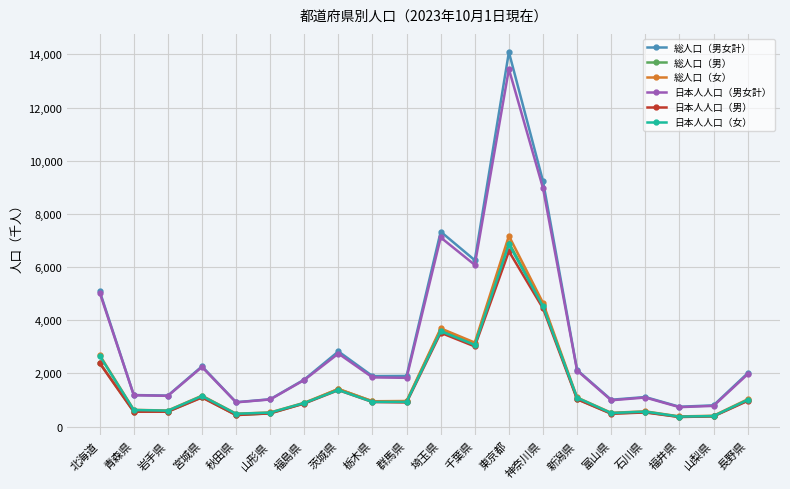

True or false: 日本人人口（男女計） and 日本人人口（女） intersect in this chart.

False